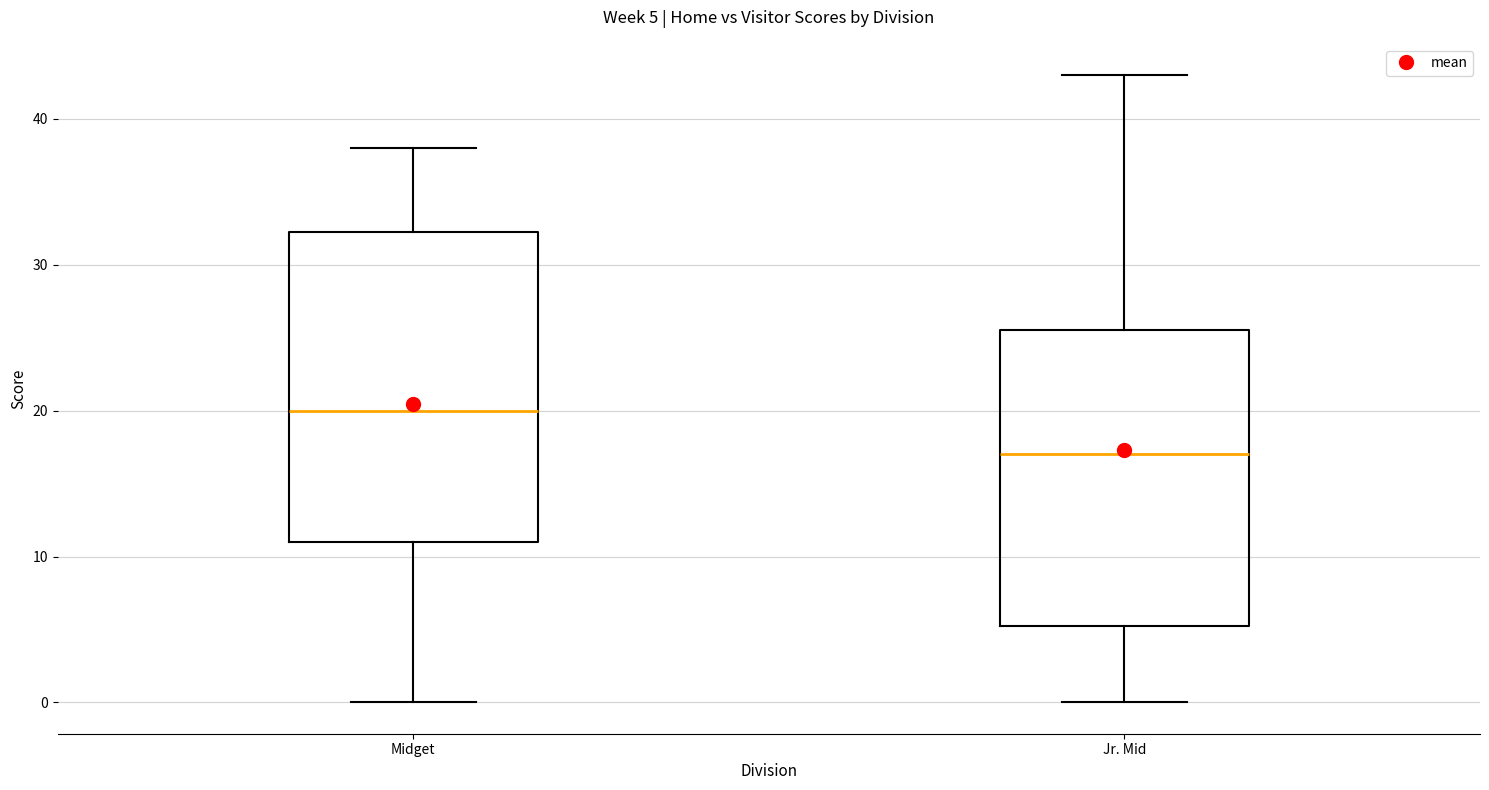

Which box's median line is the highest?

Midget